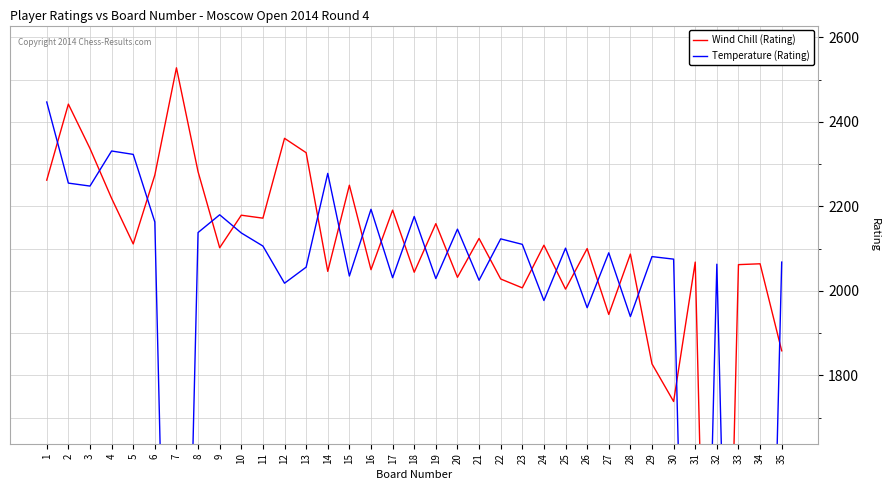

What is the average value of the Temperature (Rating) series?

1883